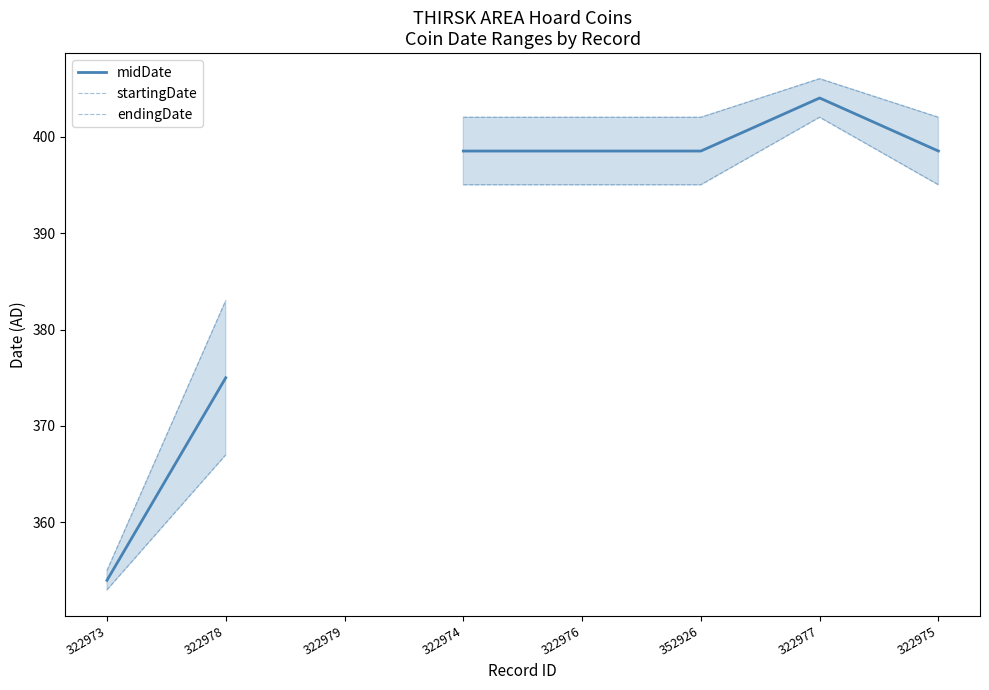

True or false: startingDate and endingDate cross at least once.

False